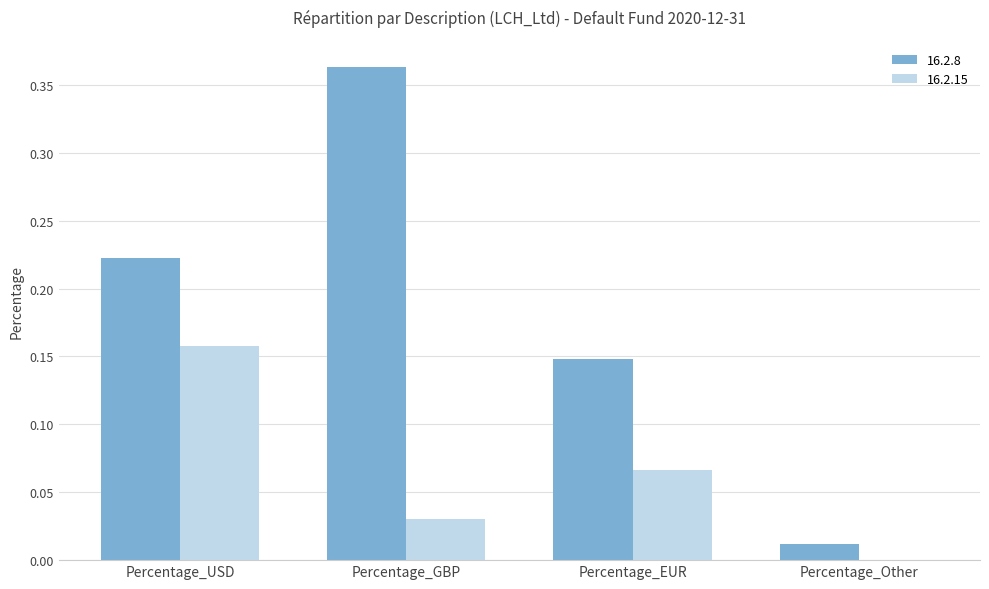

What is the spread (max minus min) of values at Percentage_GBP?

0.3